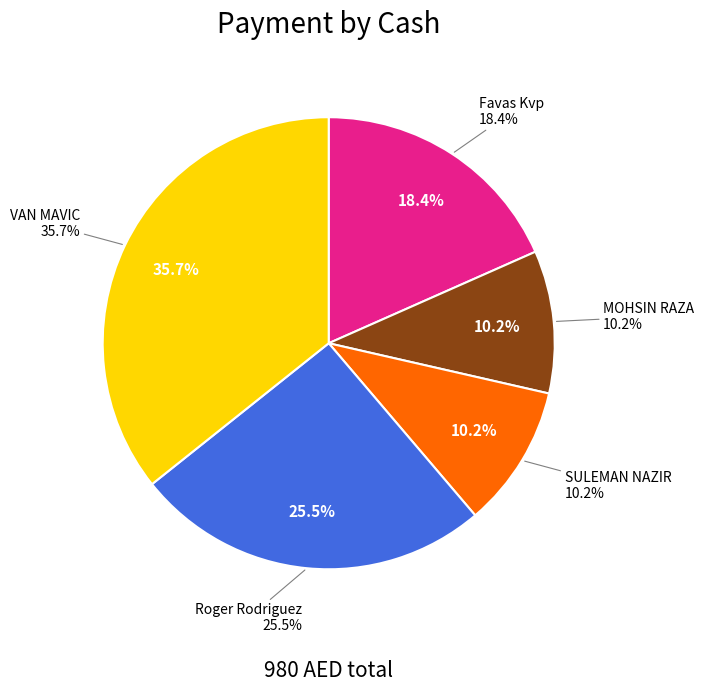

How many segments does this pie chart have?

5